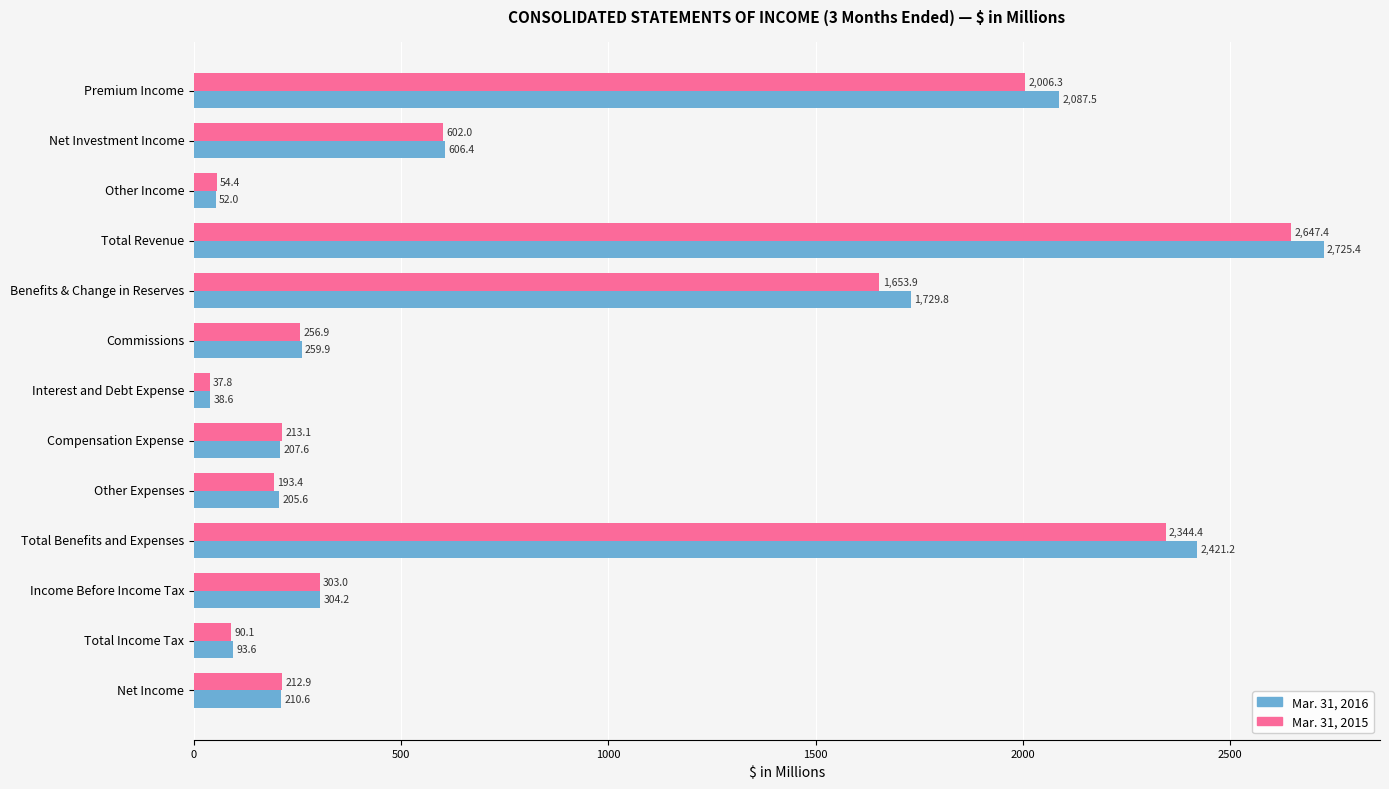

At how many categories does at least one series exceed 1466?

4